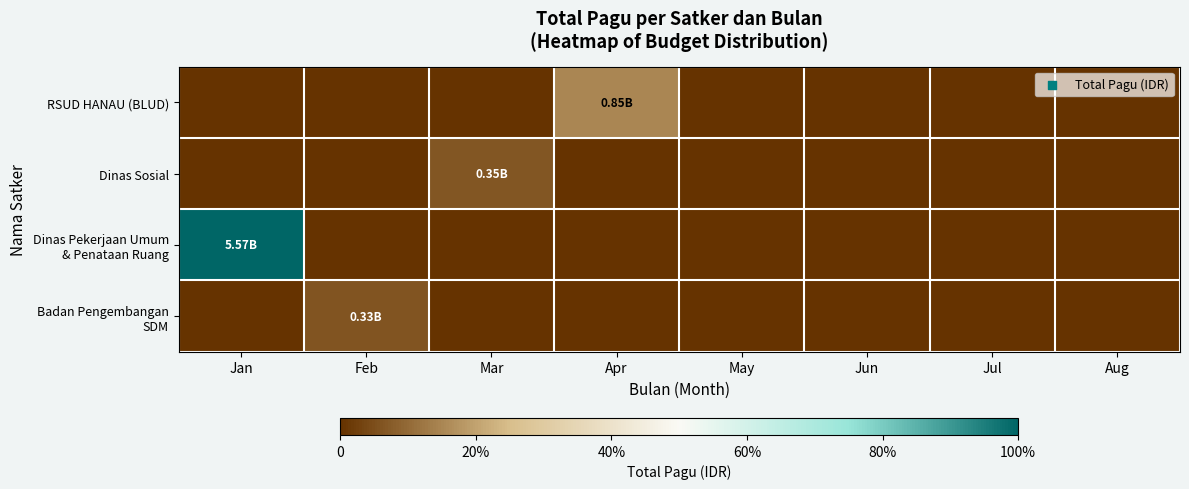

Count the number of data series in this chart.

4